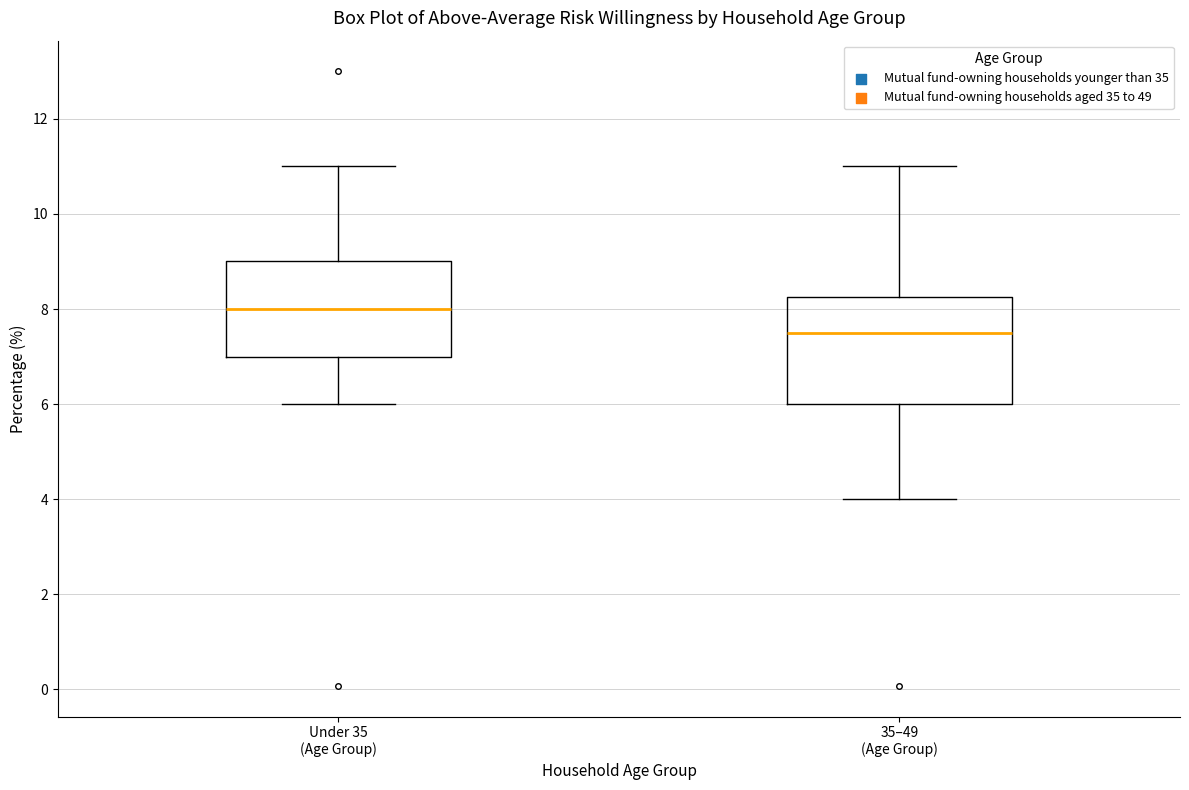

Where is the lower edge of the box for Under 35 (Age Group) on the y-axis? The values are not printed on the chart, so give them approximately, as read against the axis.

7.0